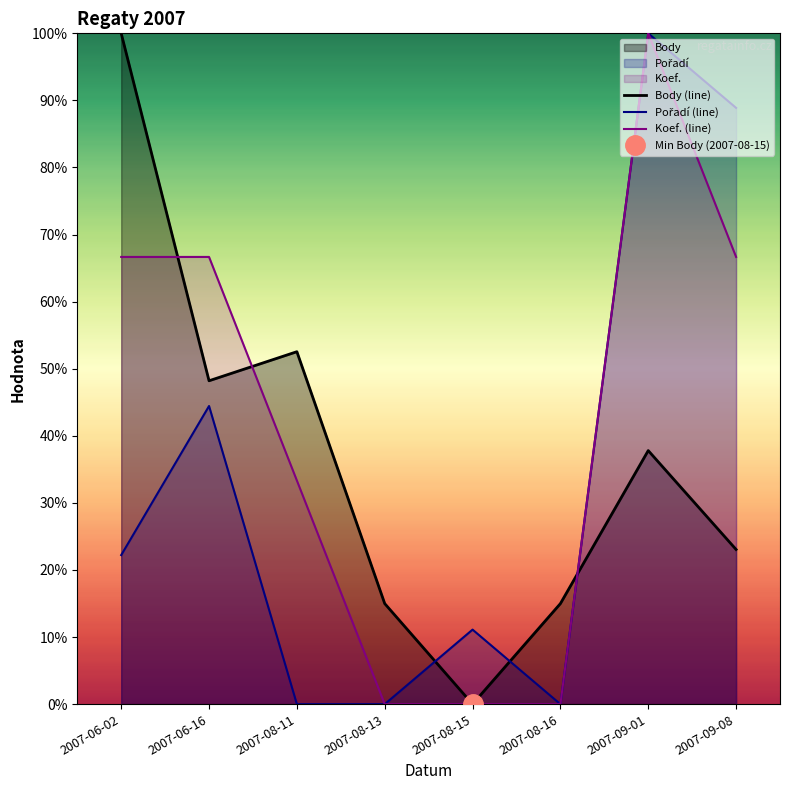

What is the label of the 3rd point from the right?

2007-08-16